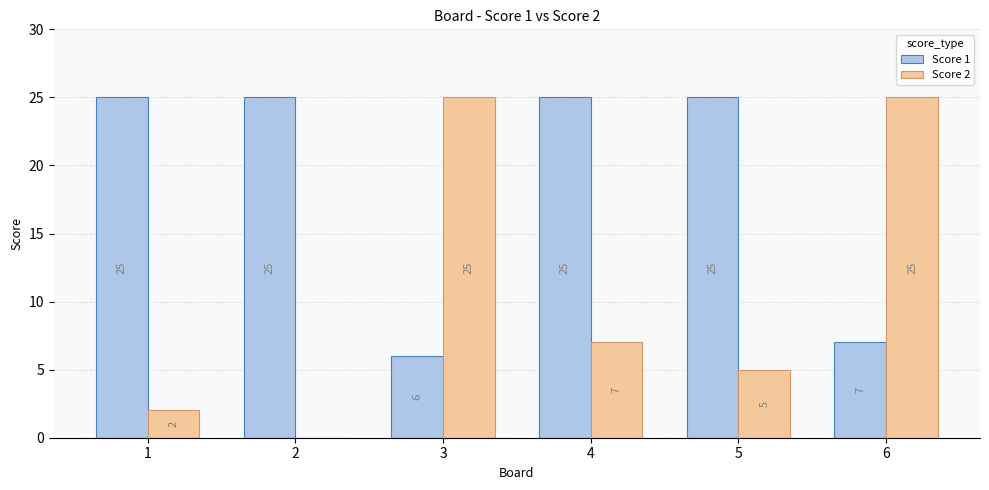

What is the highest value of the Score 2 series?

25